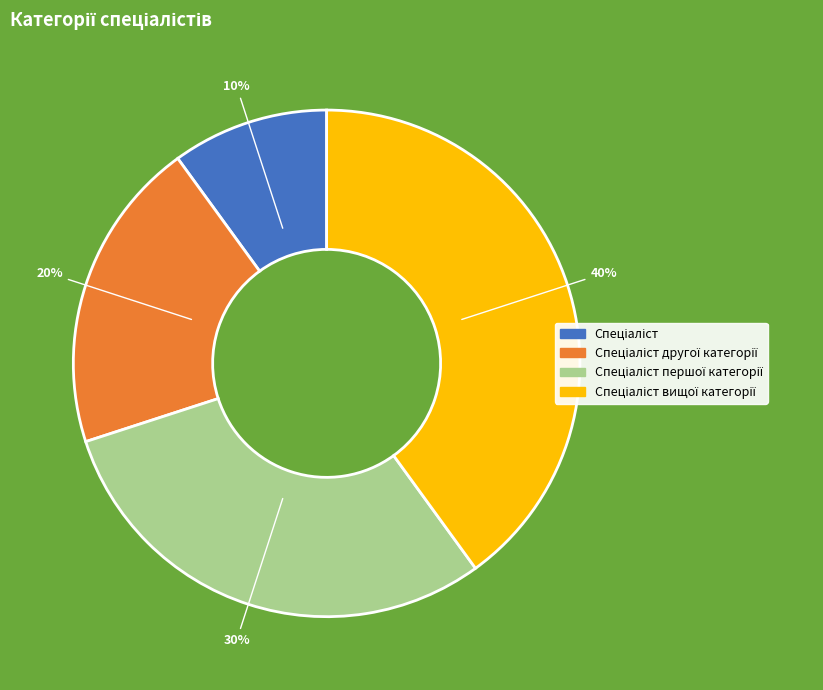

To the nearest percent, what is the average slice percentage?

25%